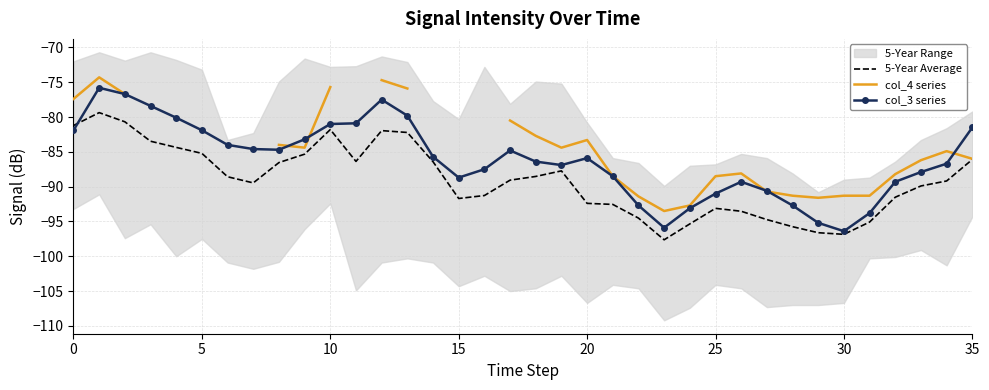

What is the total value across all series at 29?

-283.4